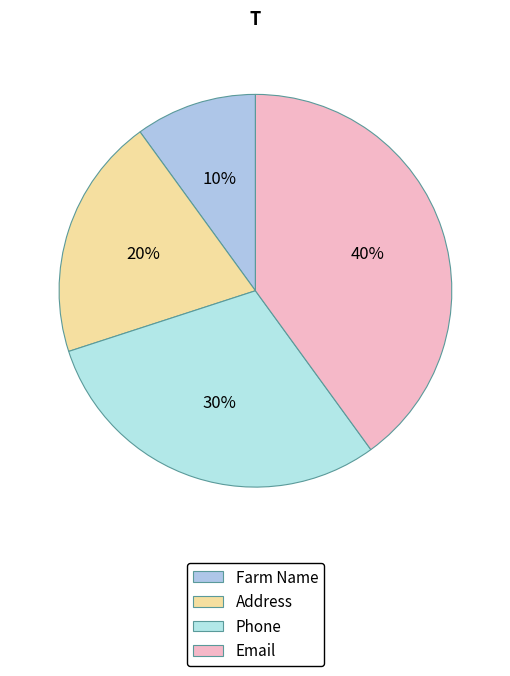

Count the number of slices in the pie.

4